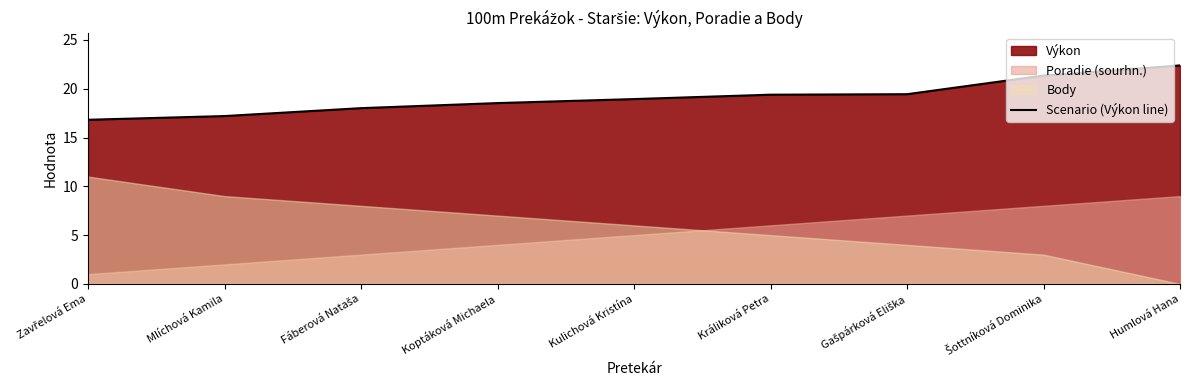

At which category does the chart reach its minimum across all series?

Zavřelová Ema